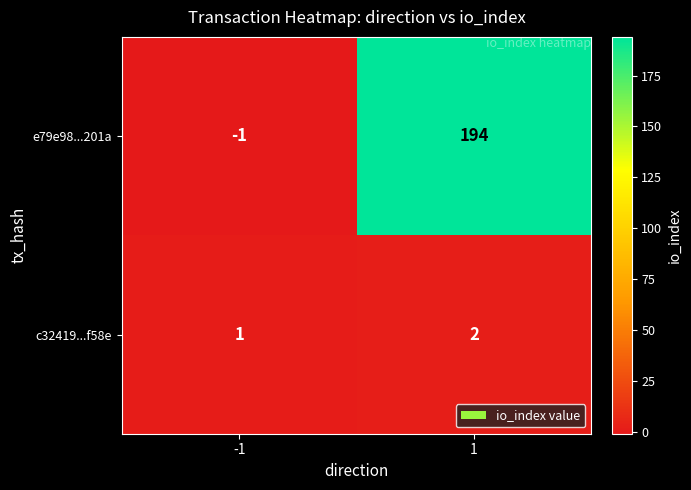

At which category is the sum across all series the highest?

1